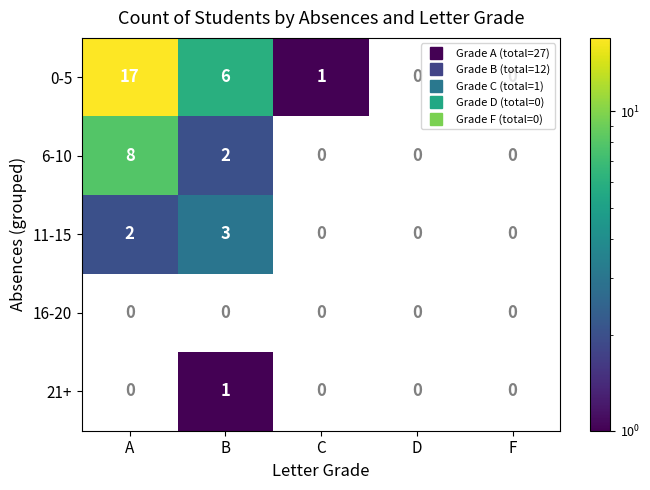

What is the sum of all 6-10 values?

10